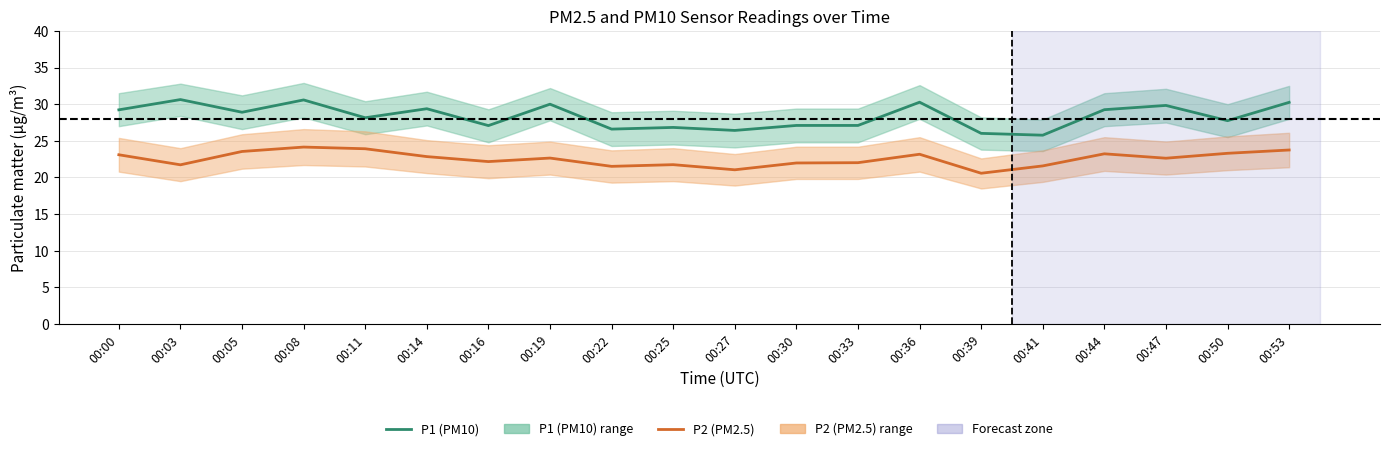

What is the greatest value displayed?

30.6